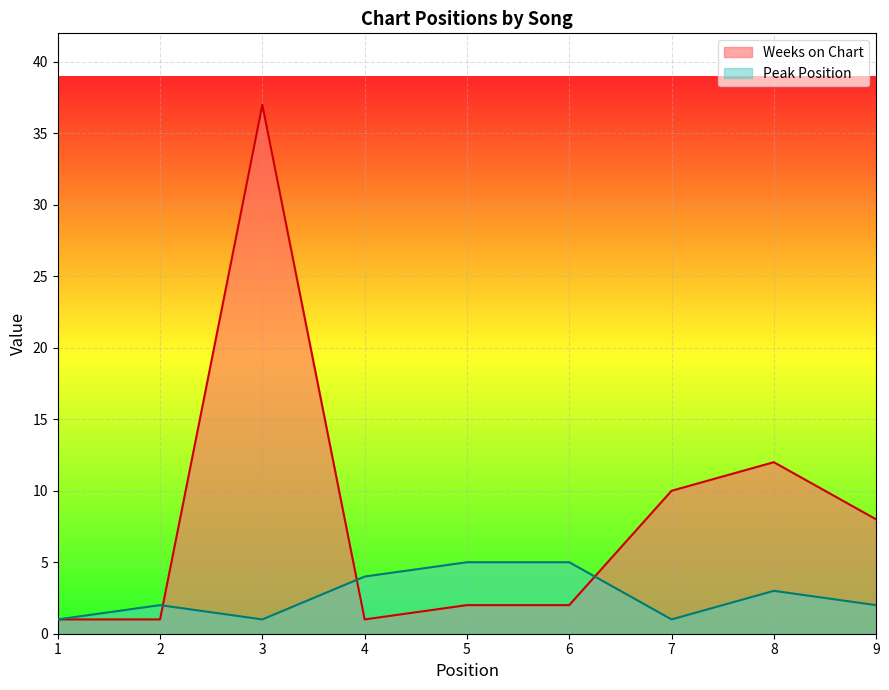

The Peak Position series shows 5 at 6. True or false?

True